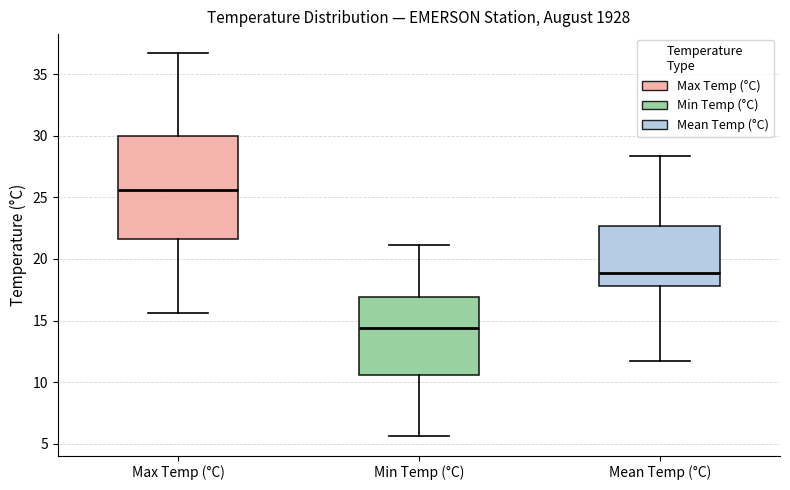

Reading left to right, read every box against the y-axis: the position of its median line, the range the box covers, and the ends of its whiskers. The values are not printed on the chart, so give them approximately, as read against the axis.

Max Temp (°C): median 25.5, box 21.5 to 30.0, whiskers 15.5 to 36.5
Min Temp (°C): median 14.5, box 10.5 to 17.0, whiskers 5.5 to 21.0
Mean Temp (°C): median 19.0, box 18.0 to 22.5, whiskers 11.5 to 28.5